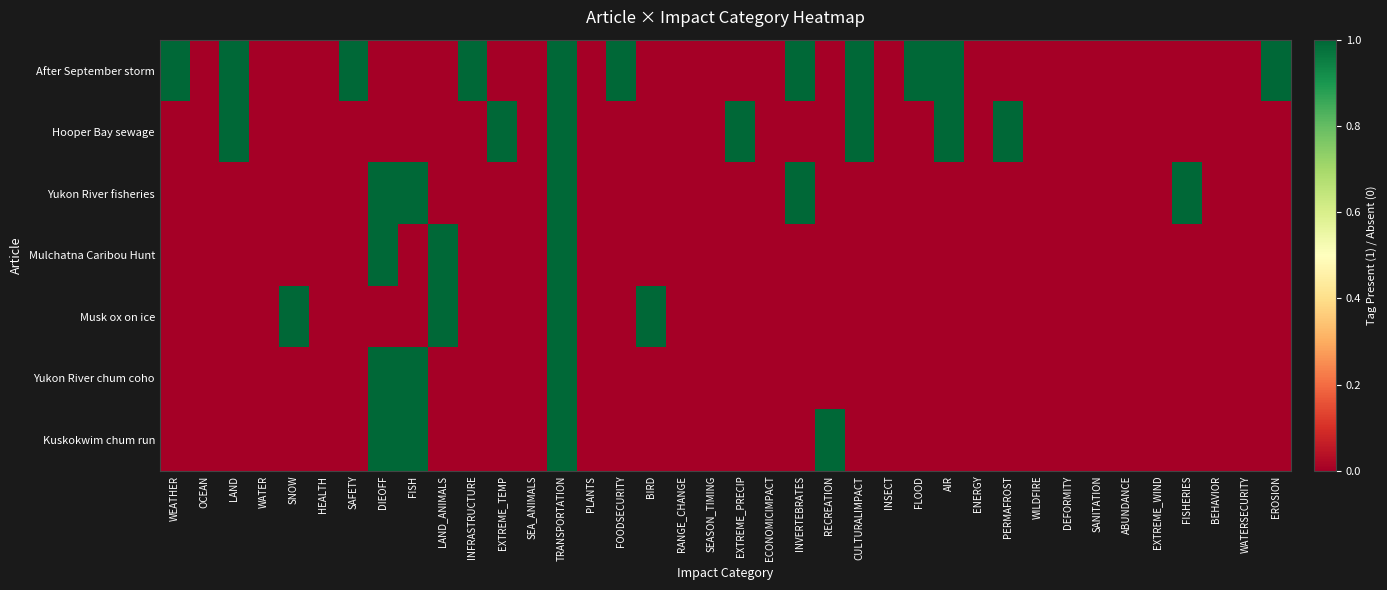

What is the spread (max minus min) of values at EXTREME_TEMP?

1